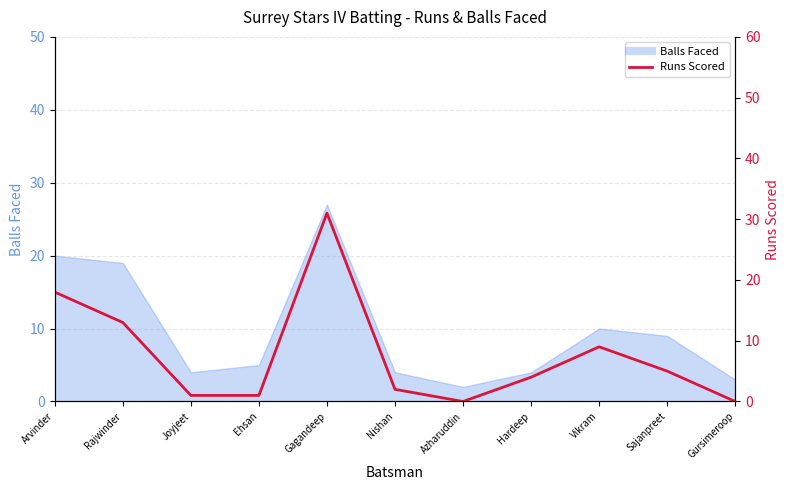

How many points are higher than both their immediate neighbors (excluding endpoints)?

2